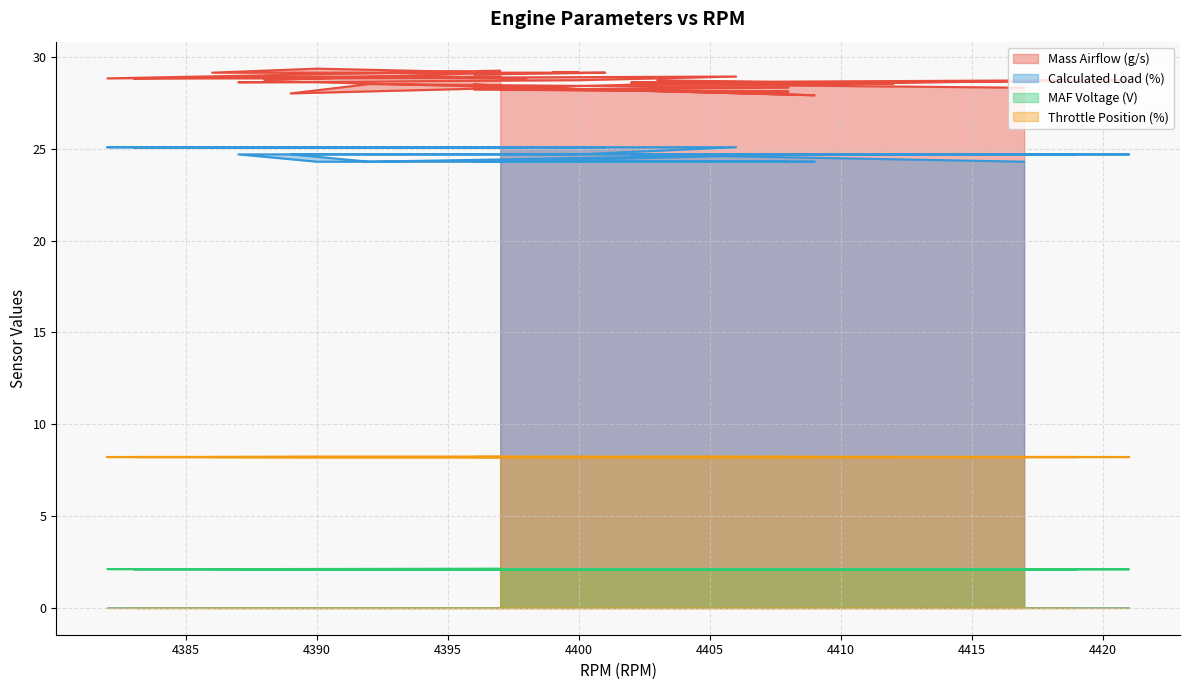

In Mass Airflow (g/s), how many points are lower than both neighbors (excluding endpoints)?

8